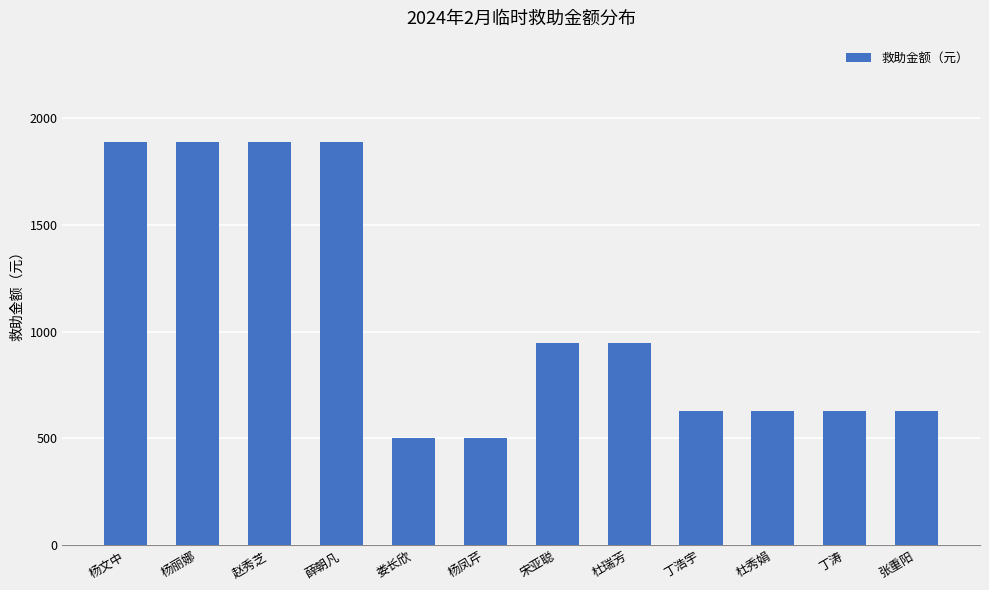

Is it true that the value at 丁浩宇 is 967?

False